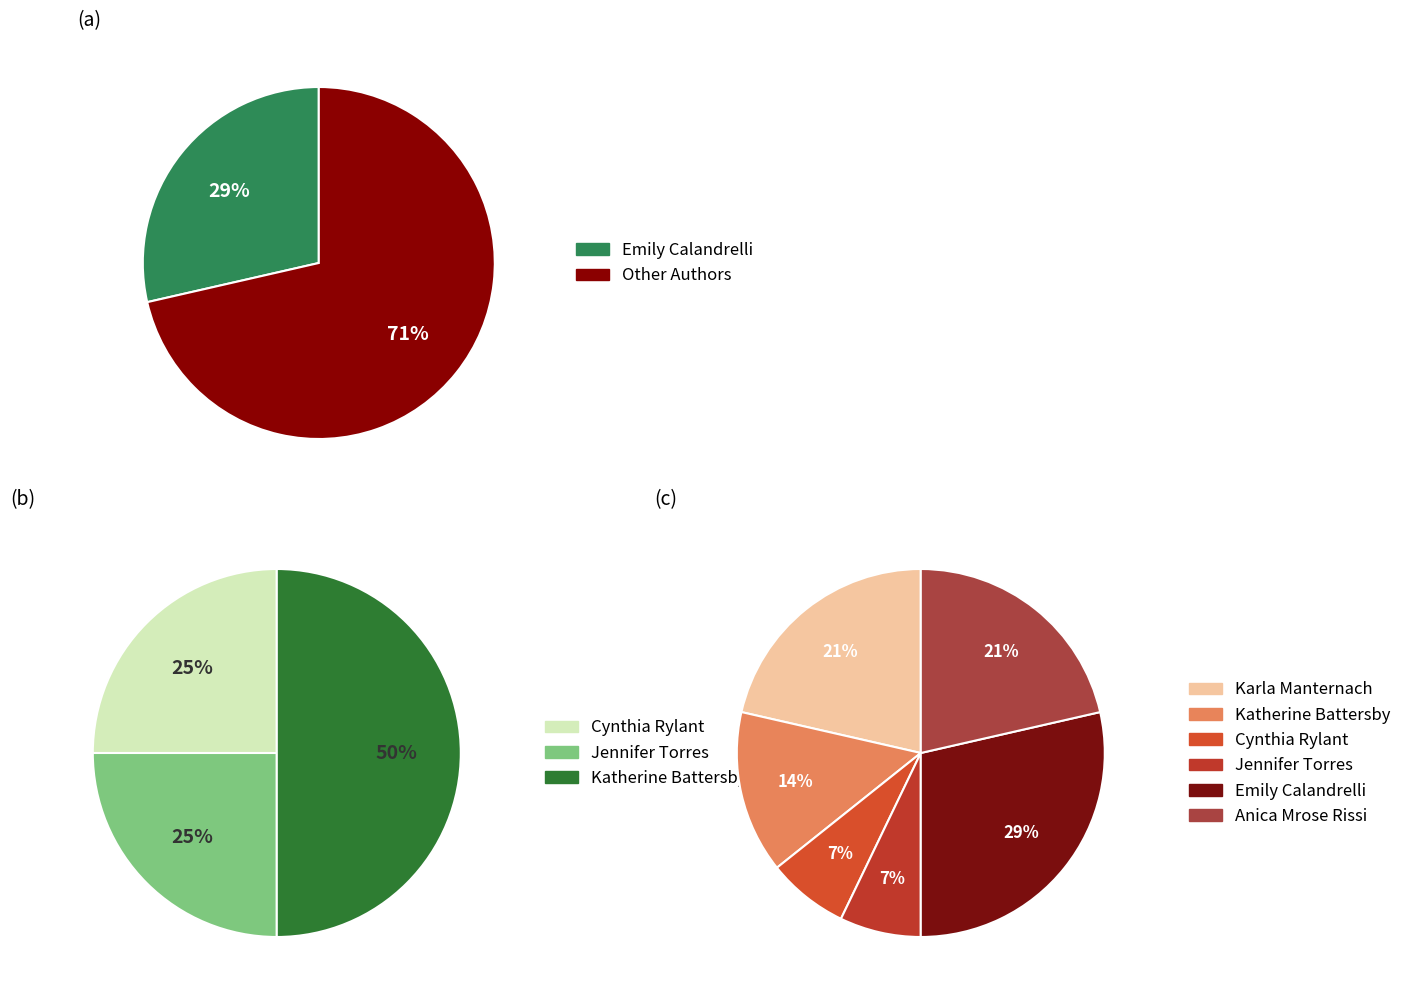

Is Jennifer Torres (174368950) the majority of the pie?

No